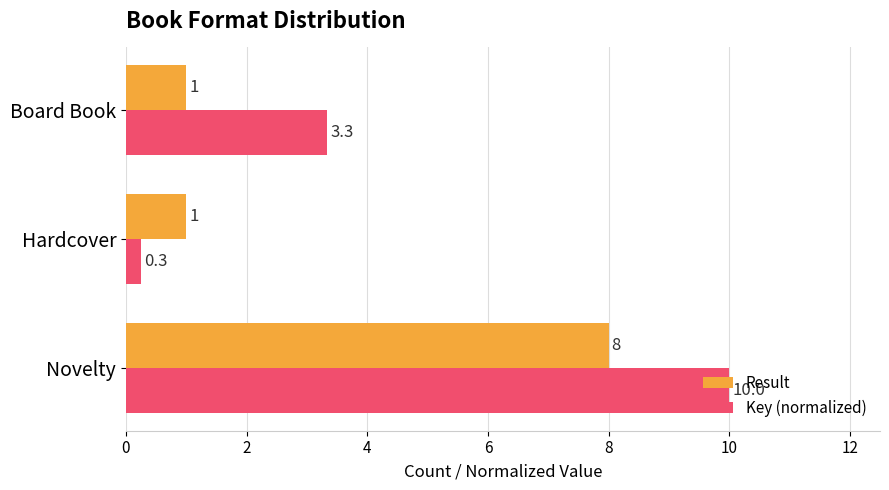

Rank the series by their maximum value, from lowest to highest.

Result, Key (normalized)